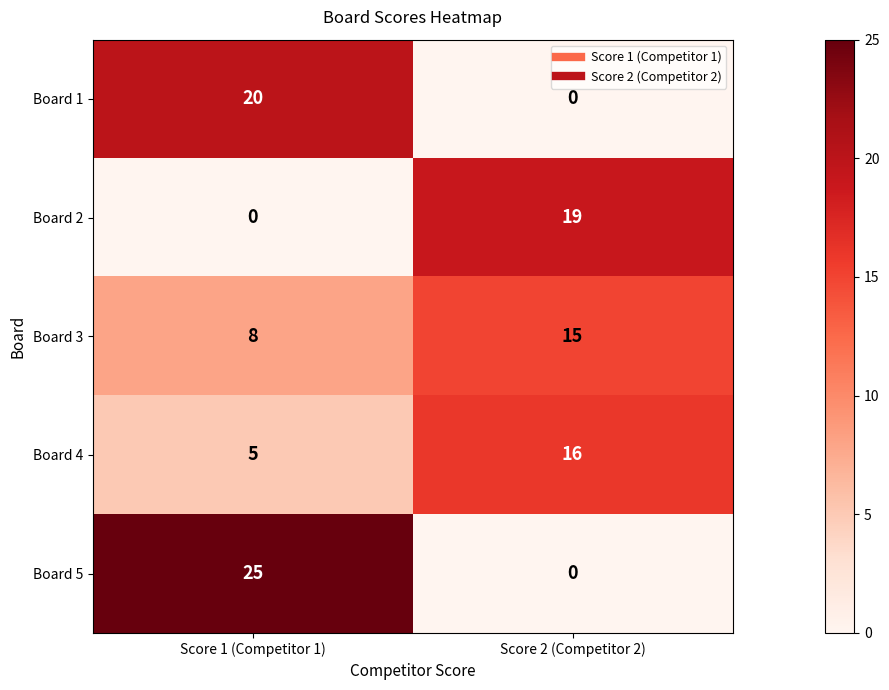

The Board 5 series shows 25 at Score 1 (Competitor 1). True or false?

True